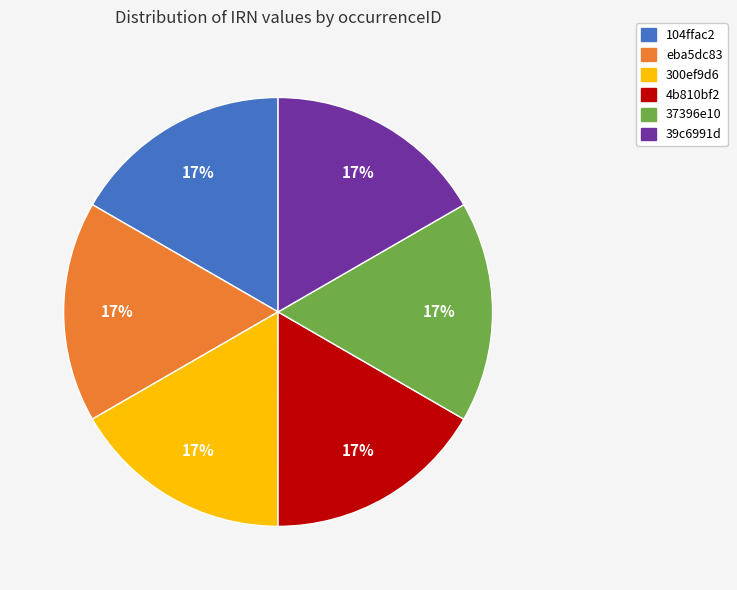

To the nearest percent, what is the average slice percentage?

17%